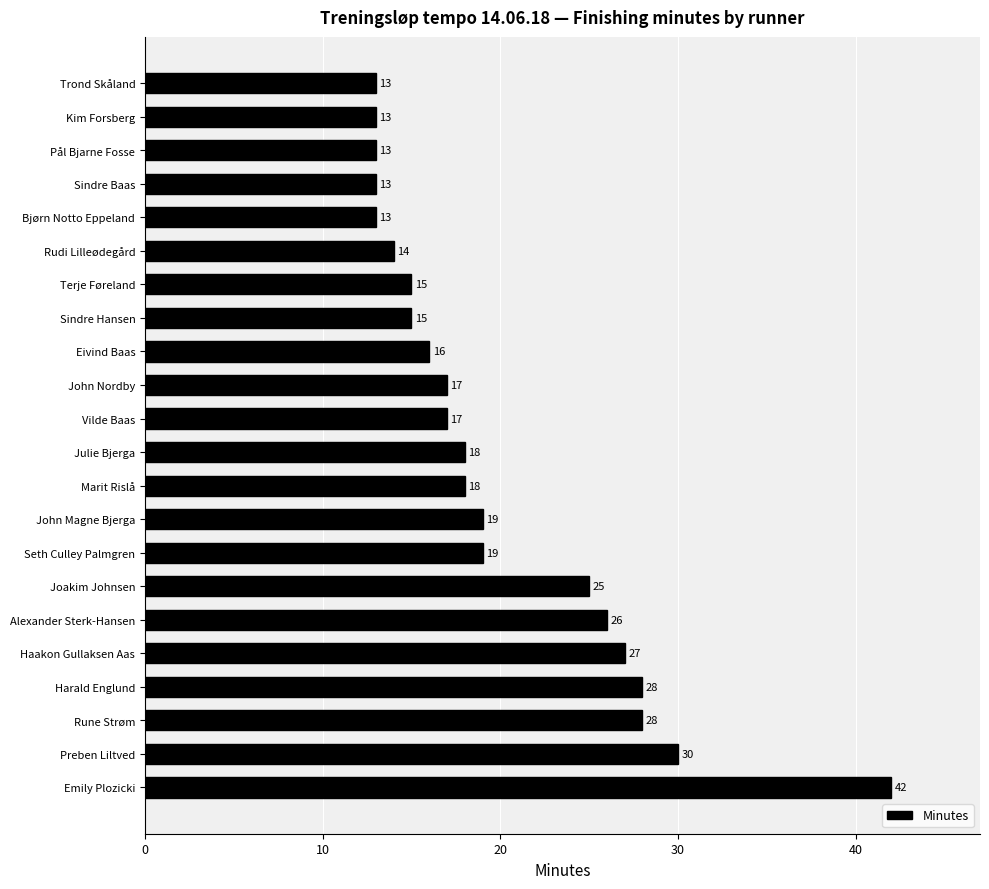

What is the difference between the maximum and minimum values?

29